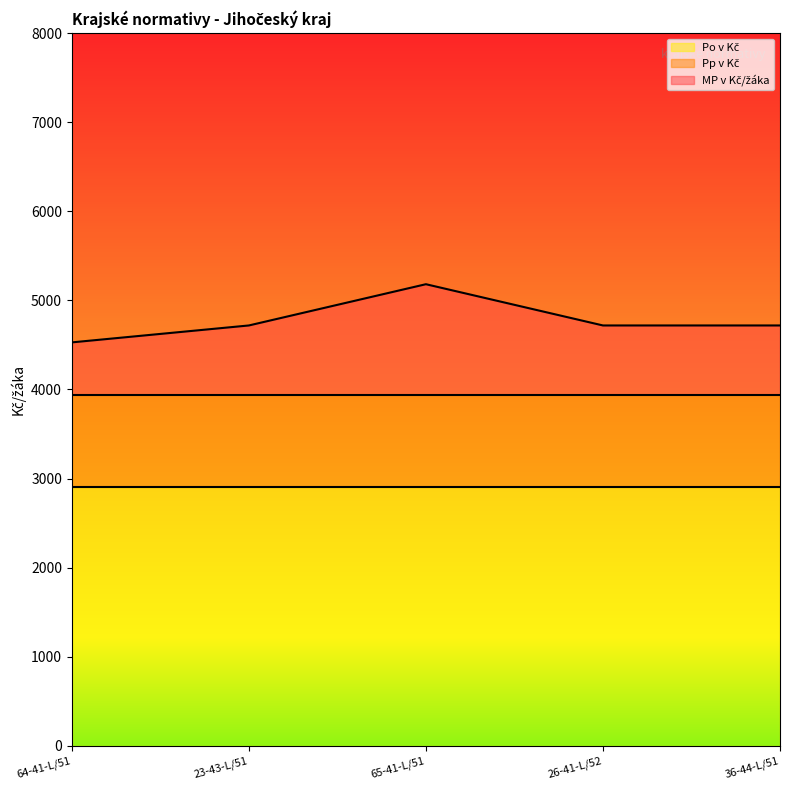

What value does the MP v Kč/žáka series have at 26-41-L/52 Provozní elektrotechnika, to the nearest 50?

4700